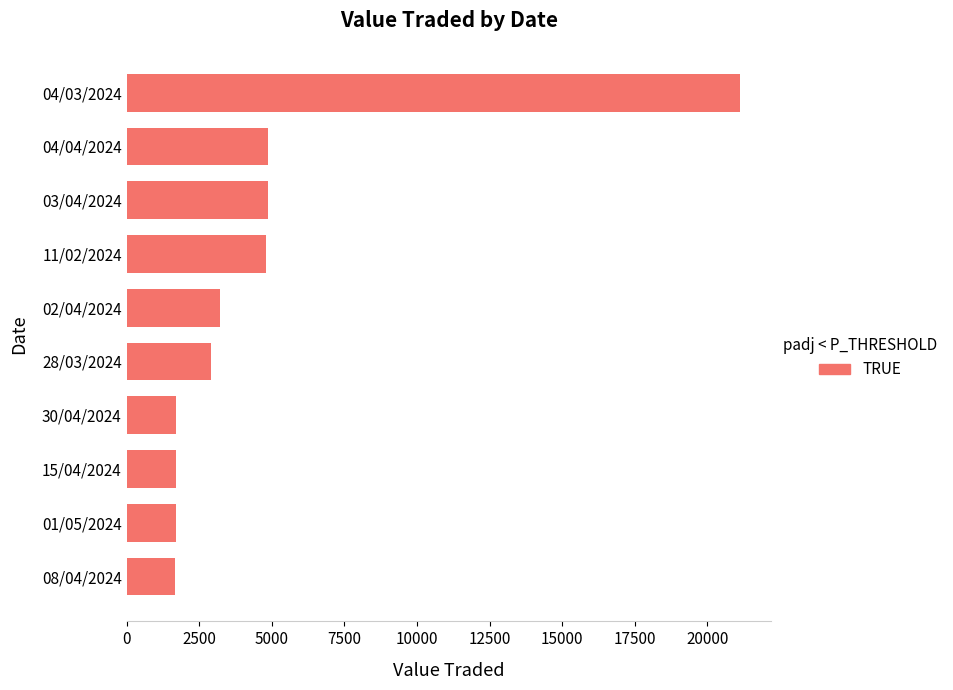

The value at 04/03/2024 is 21120. True or false?

True